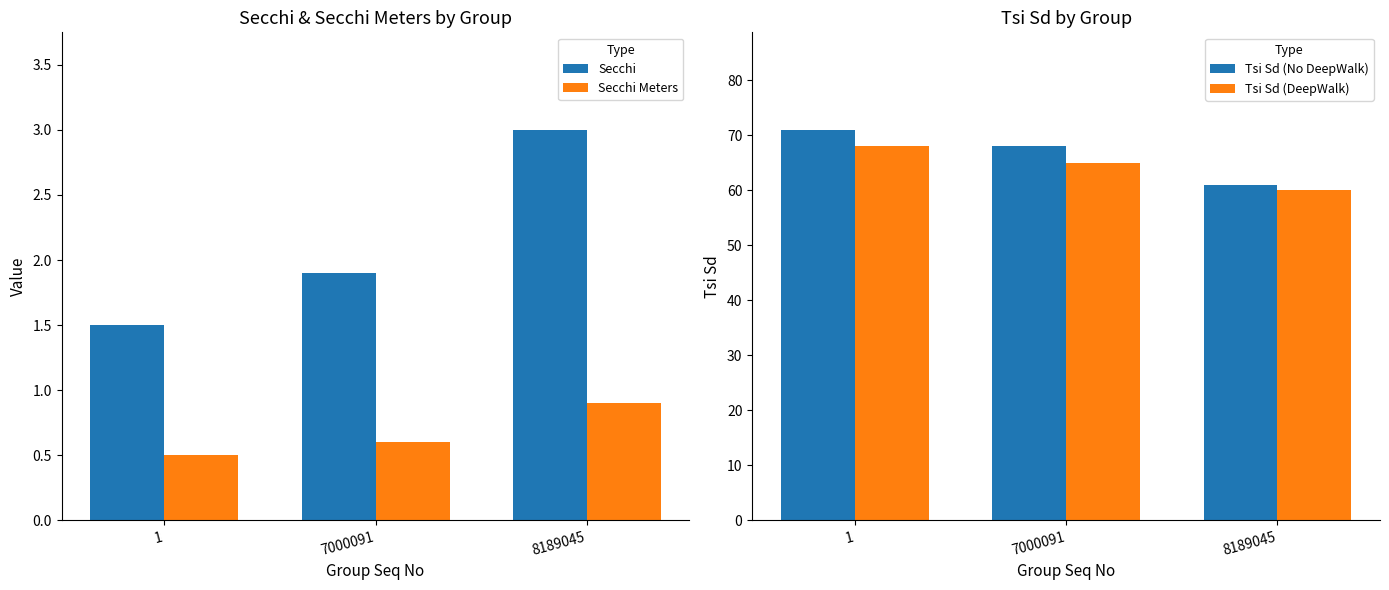

At which category is the sum across all series the highest?

1